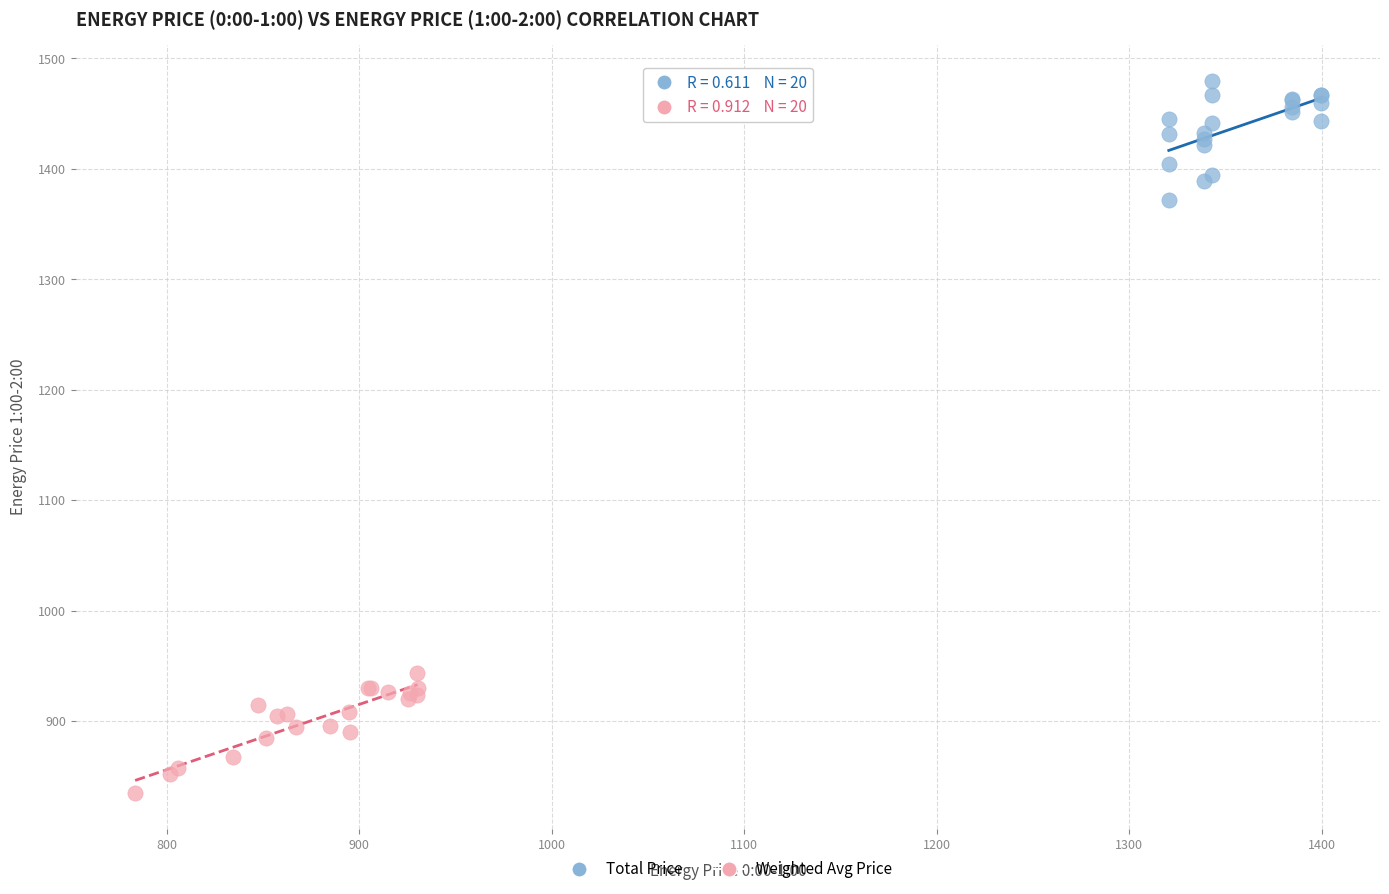

Which series contains the lowest Y value?

Weighted Avg Price